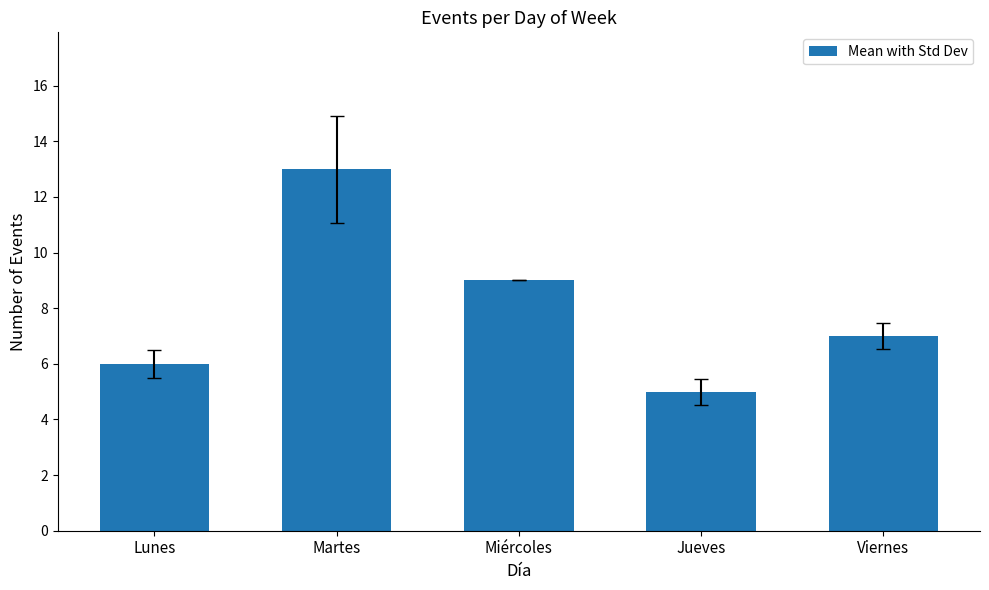

What is the sum of all values?

40